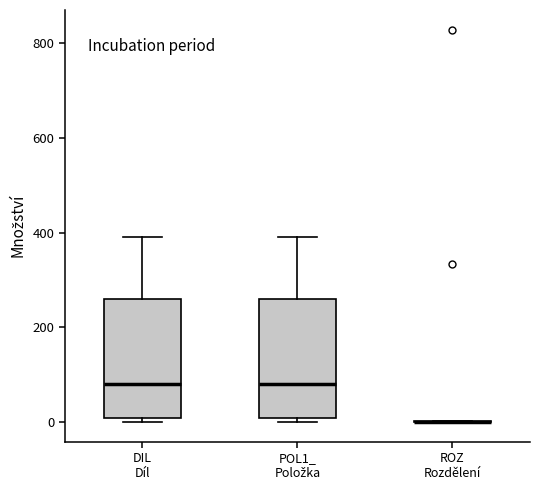

Where does the upper whisker of the box for DIL Díl end on the y-axis? The values are not printed on the chart, so give them approximately, as read against the axis.

400